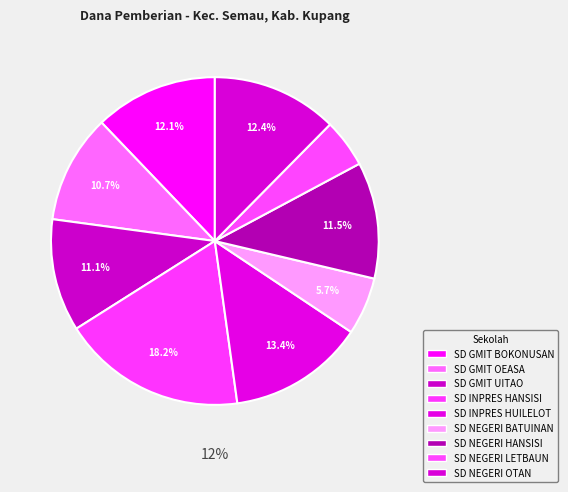

Does SD NEGERI OTAN account for over 50% of the chart?

No